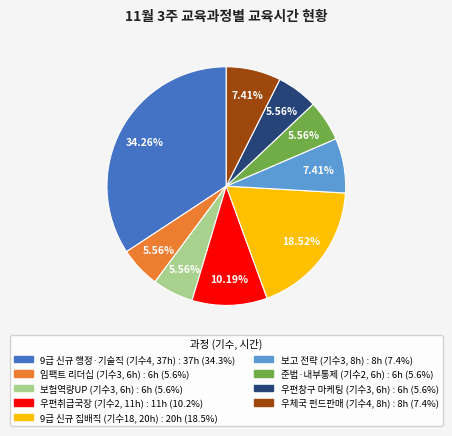

Is there any slice that represents more than half of the pie?

No